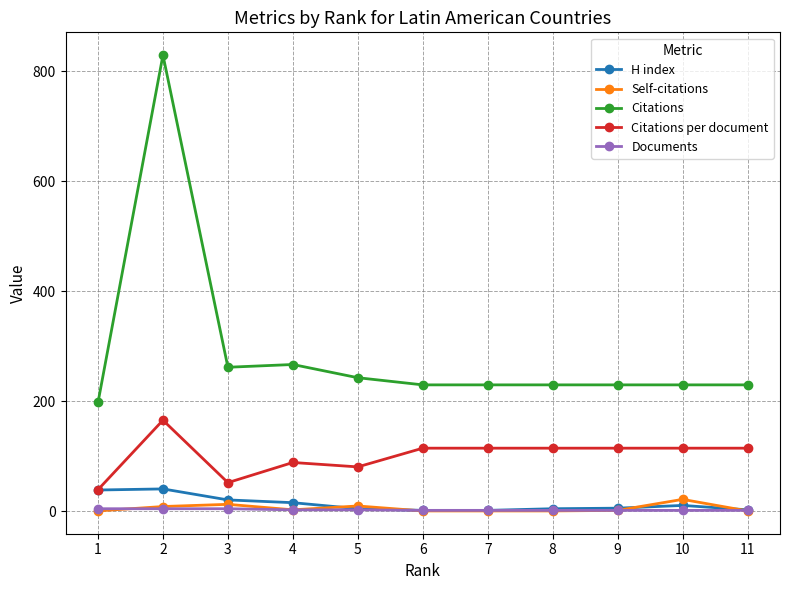

Is it true that Documents equals 5.0 at 3?

True